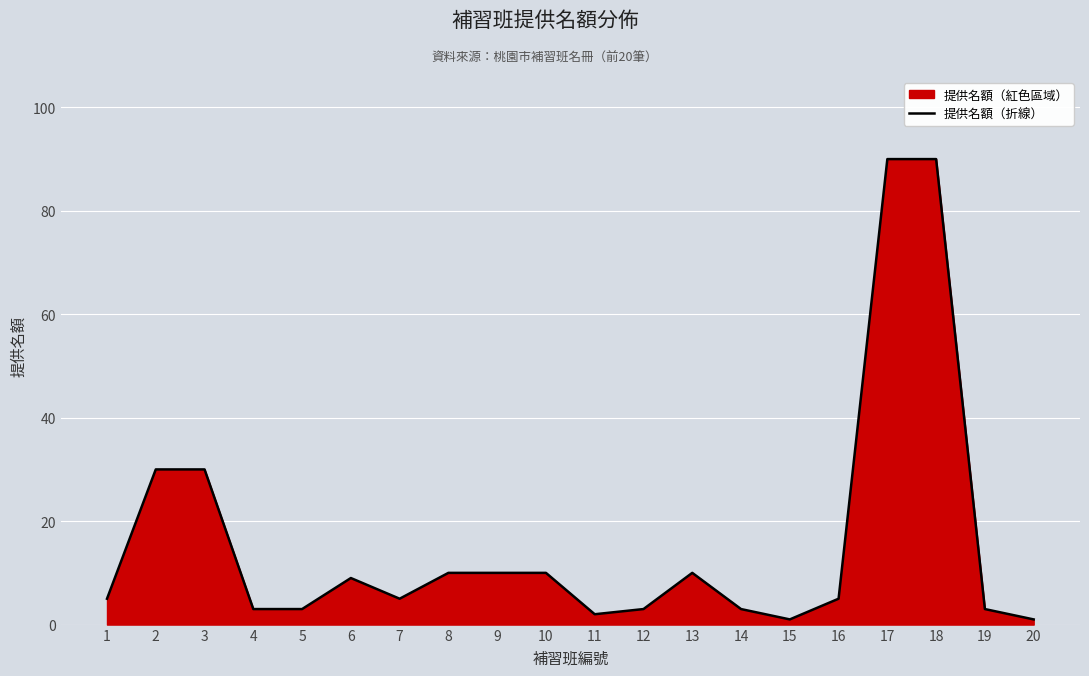

Which label corresponds to the smallest value in the chart?

15